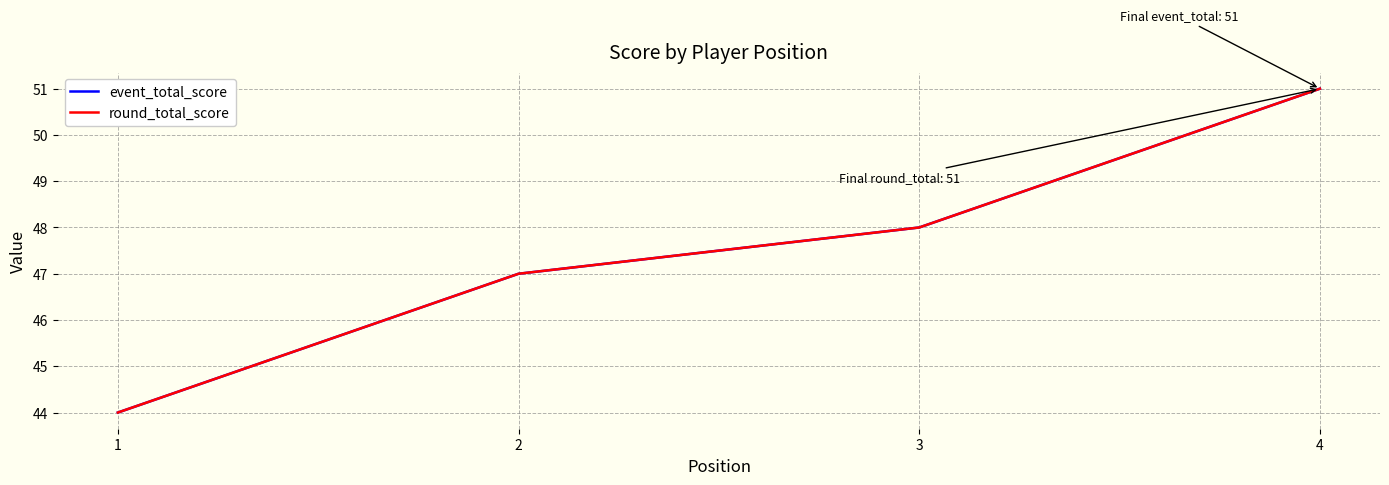

True or false: event_total_score has a value of 48 at 3.

True